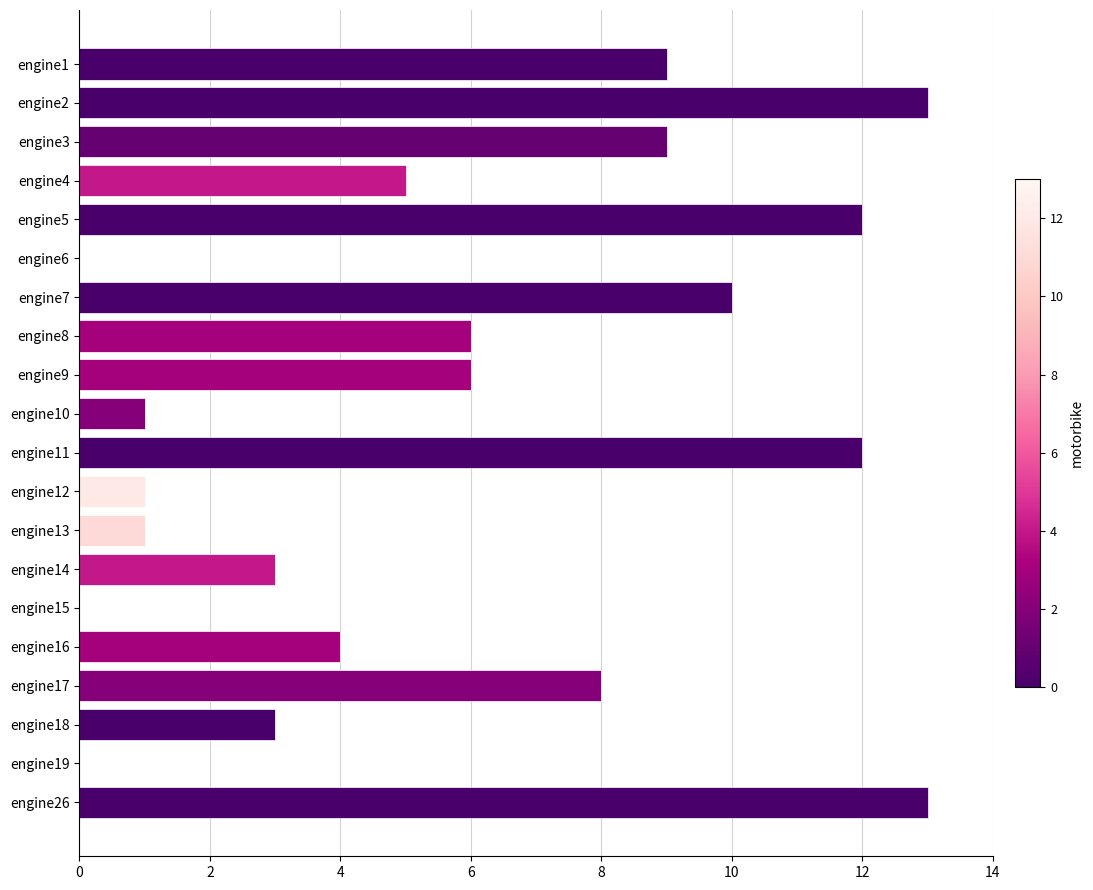

Reading bottom to top, transcribe all the data shown in this chart.

engine26=13	engine19=0	engine18=3	engine17=8	engine16=4	engine15=0	engine14=3	engine13=1	engine12=1	engine11=12	engine10=1	engine9=6	engine8=6	engine7=10	engine6=0	engine5=12	engine4=5	engine3=9	engine2=13	engine1=9